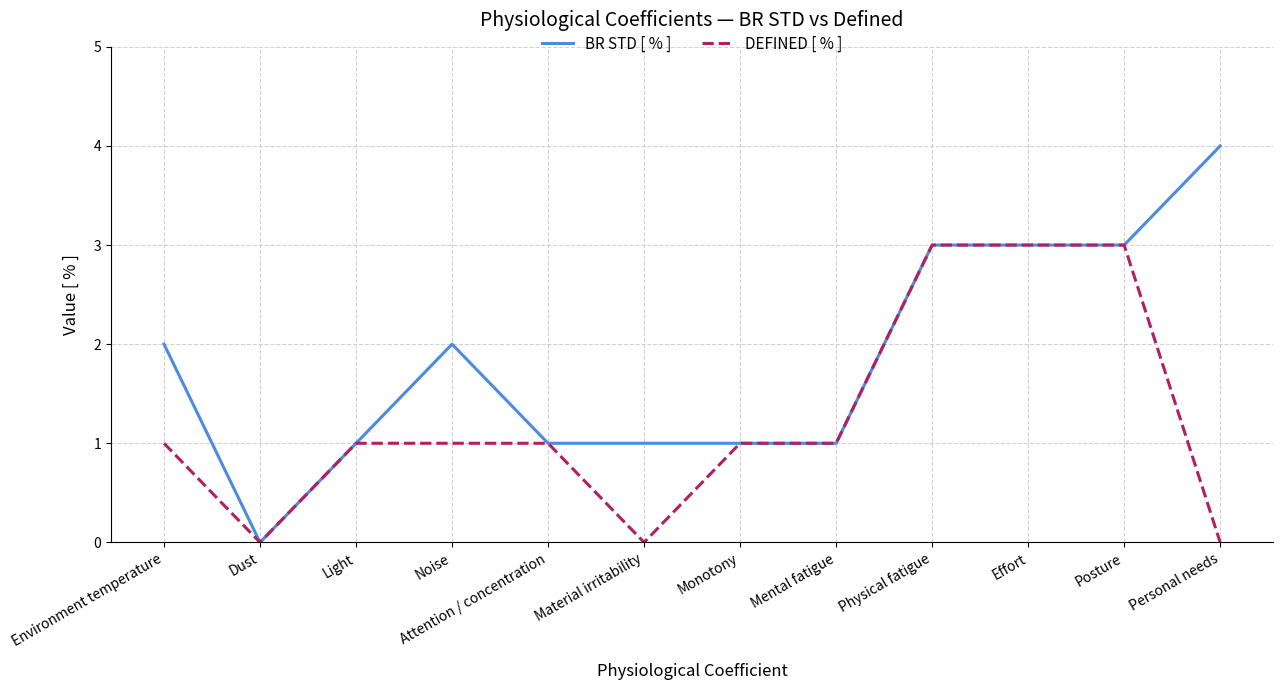

How many positive values does the BR STD [ % ] series have?

11